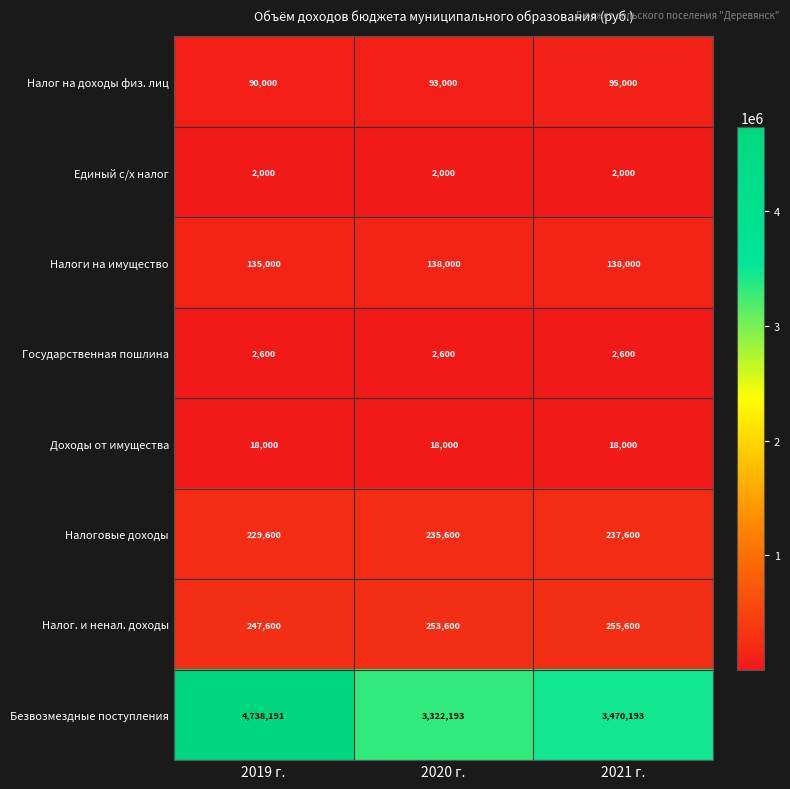

Reading left to right, transcribe all the data shown in this chart.

Налог на доходы физ. лиц: 2019 г.=90000	2020 г.=93000	2021 г.=95000
Единый с/х налог: 2019 г.=2000	2020 г.=2000	2021 г.=2000
Налоги на имущество: 2019 г.=135000	2020 г.=138000	2021 г.=138000
Государственная пошлина: 2019 г.=2600	2020 г.=2600	2021 г.=2600
Доходы от имущества: 2019 г.=18000	2020 г.=18000	2021 г.=18000
Налоговые доходы: 2019 г.=229600	2020 г.=235600	2021 г.=237600
Налог. и ненал. доходы: 2019 г.=247600	2020 г.=253600	2021 г.=255600
Безвозмездные поступления: 2019 г.=4738191	2020 г.=3322193	2021 г.=3470193